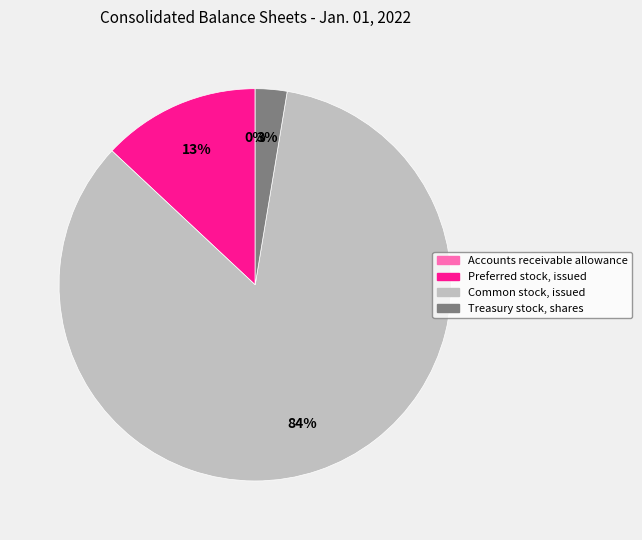

True or false: Common stock, issued accounts for 84% of the total.

True